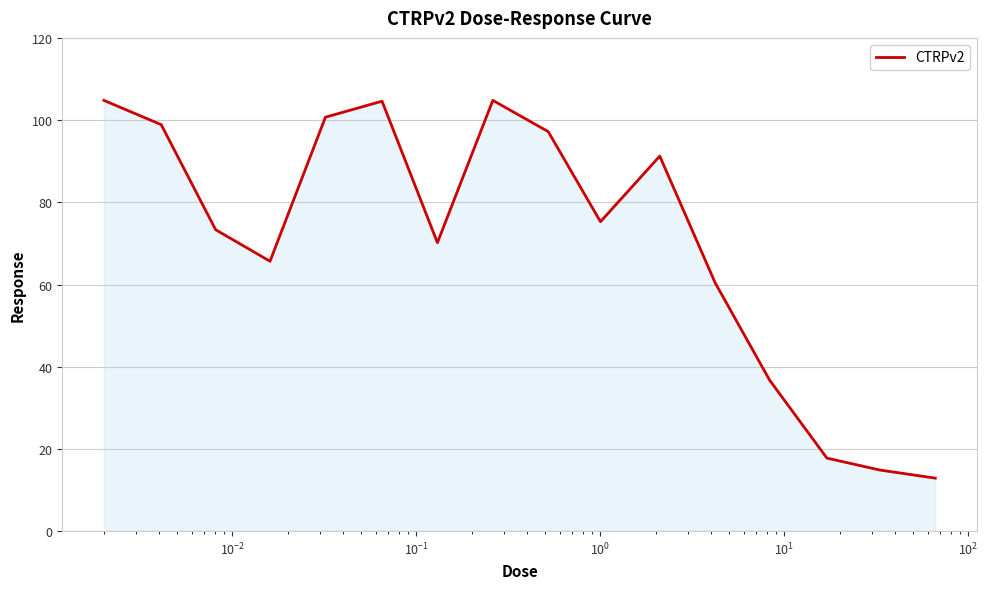

What is the greatest value displayed?

104.8